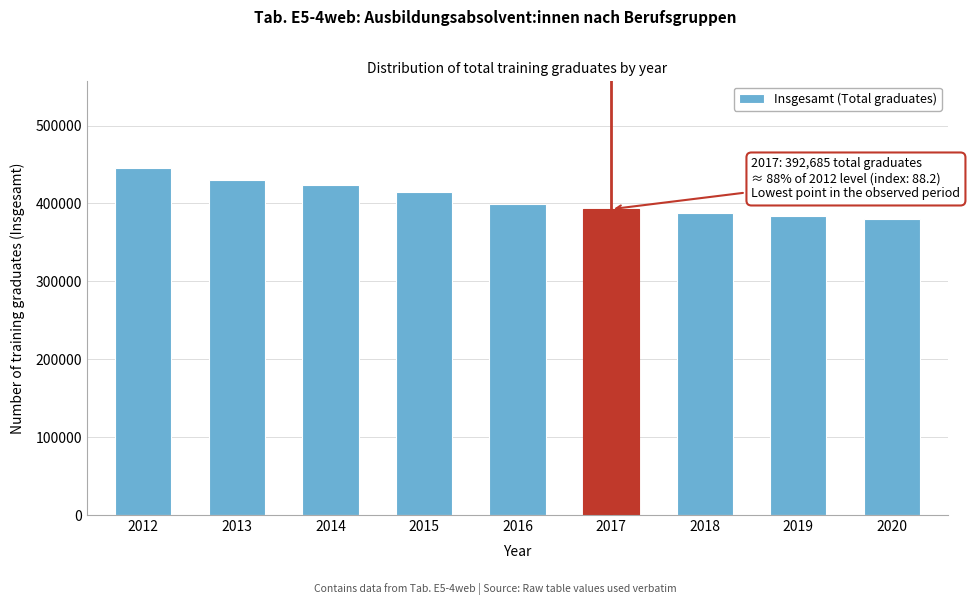

Reading right to left, what are all the values shown in this chart?

380184	383292	387408	392685	399798	414543	424029	430275	445443